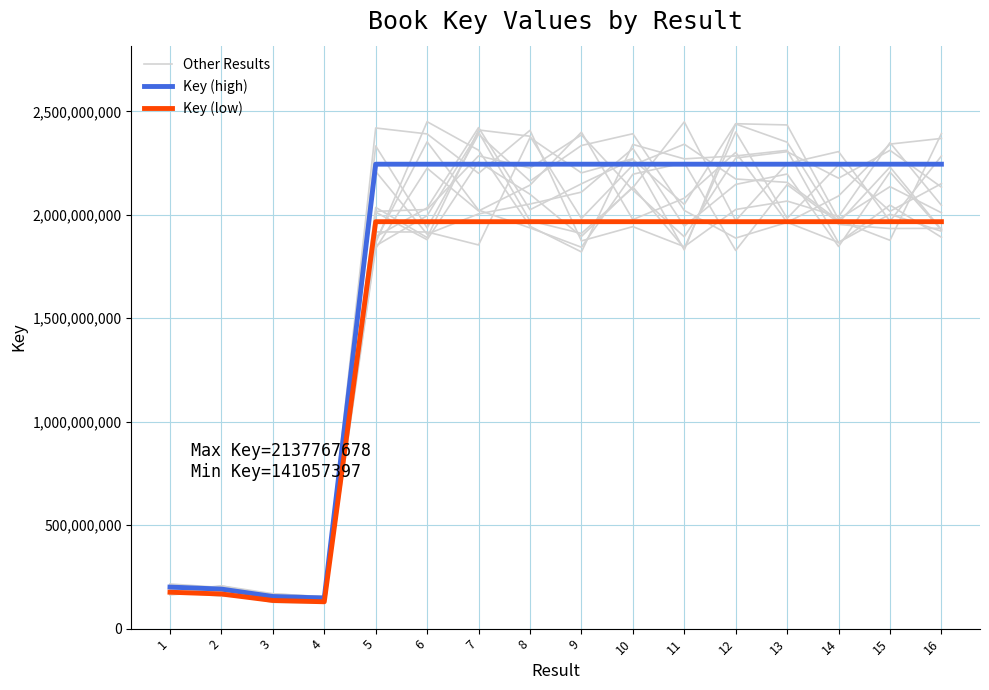

Rank the categories by Key (high) value from highest to lowest.

8, 15, 11, 10, 16, 9, 5, 13, 14, 6, 7, 12, 1, 2, 3, 4